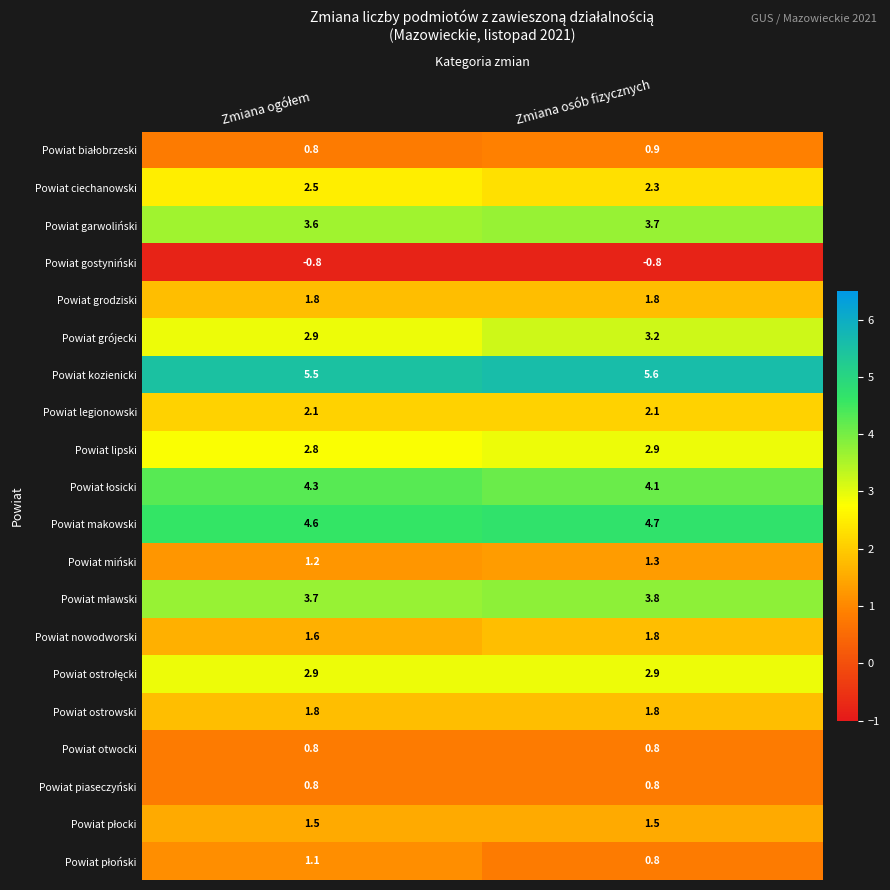

What is the approximate value of Powiat grójecki at Zmiana osób fizycznych?

3.2